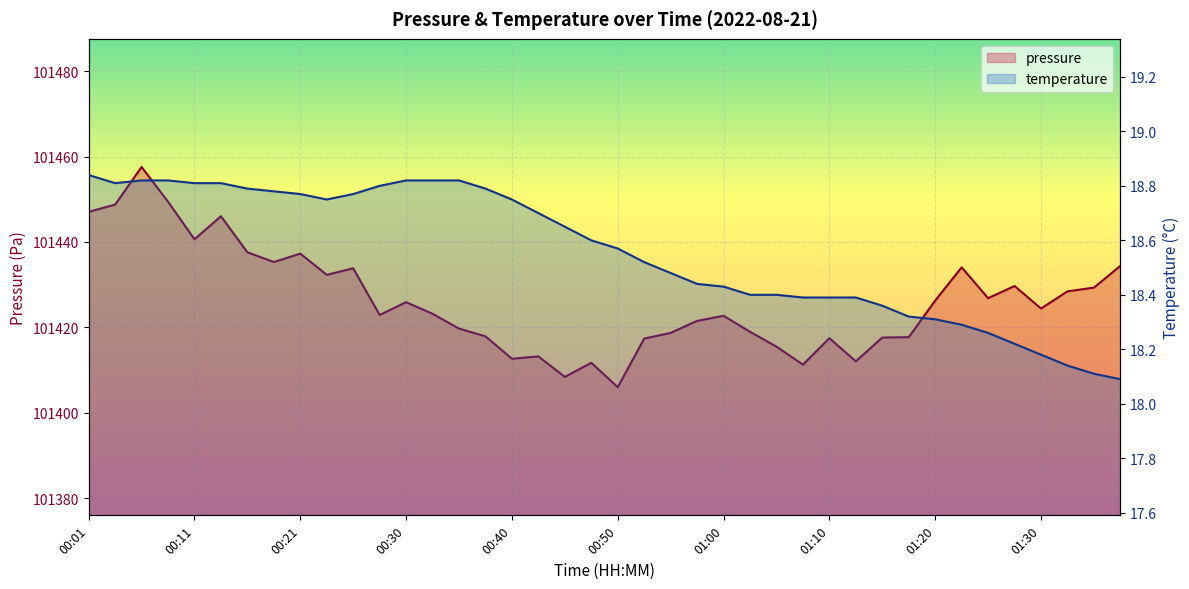

Where is the first local minimum for pressure?

00:11